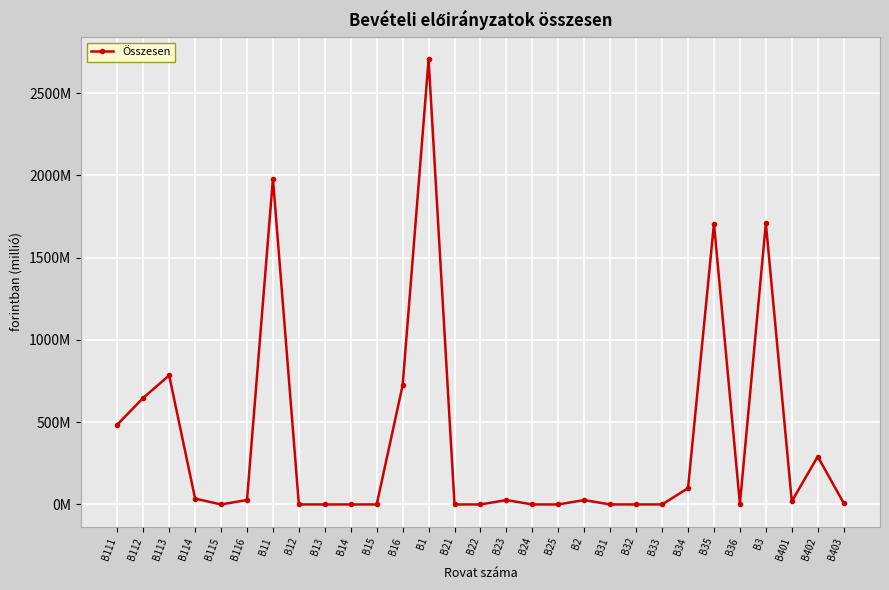

Where is the data nearest to the value 1352?

B35